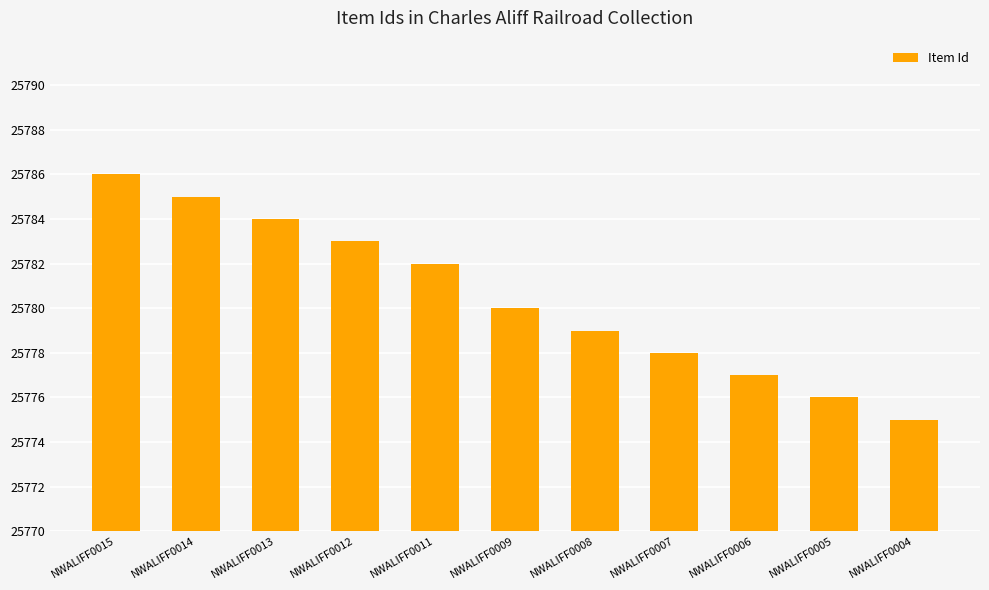

How many bars are there in total?

11